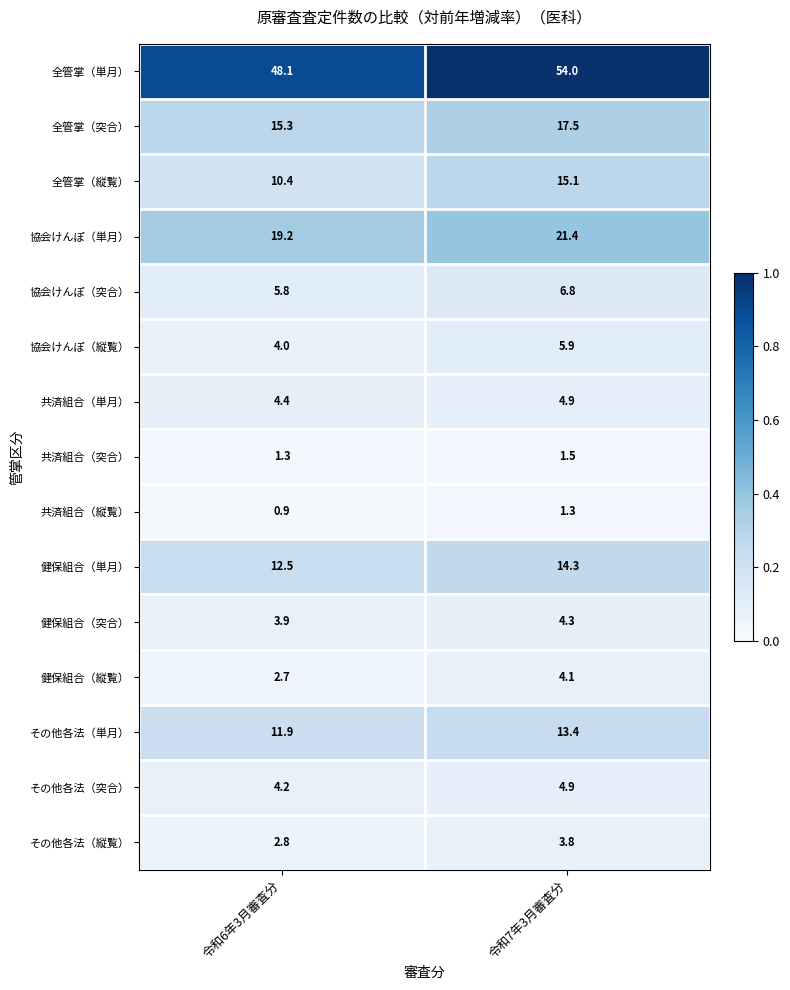

Which category has the highest value in the 協会けんぽ（単月） series?

令和7年3月審査分